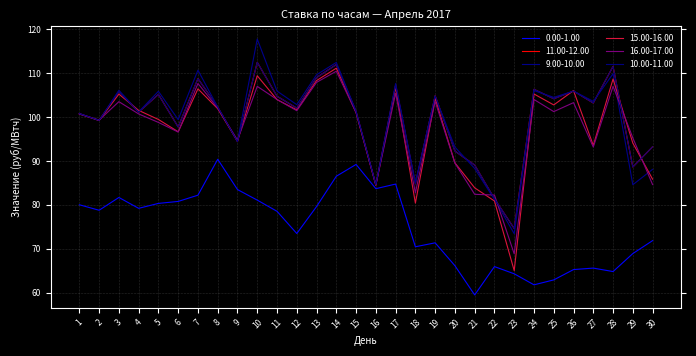

Does the chart display data point markers on the line(s)?

No